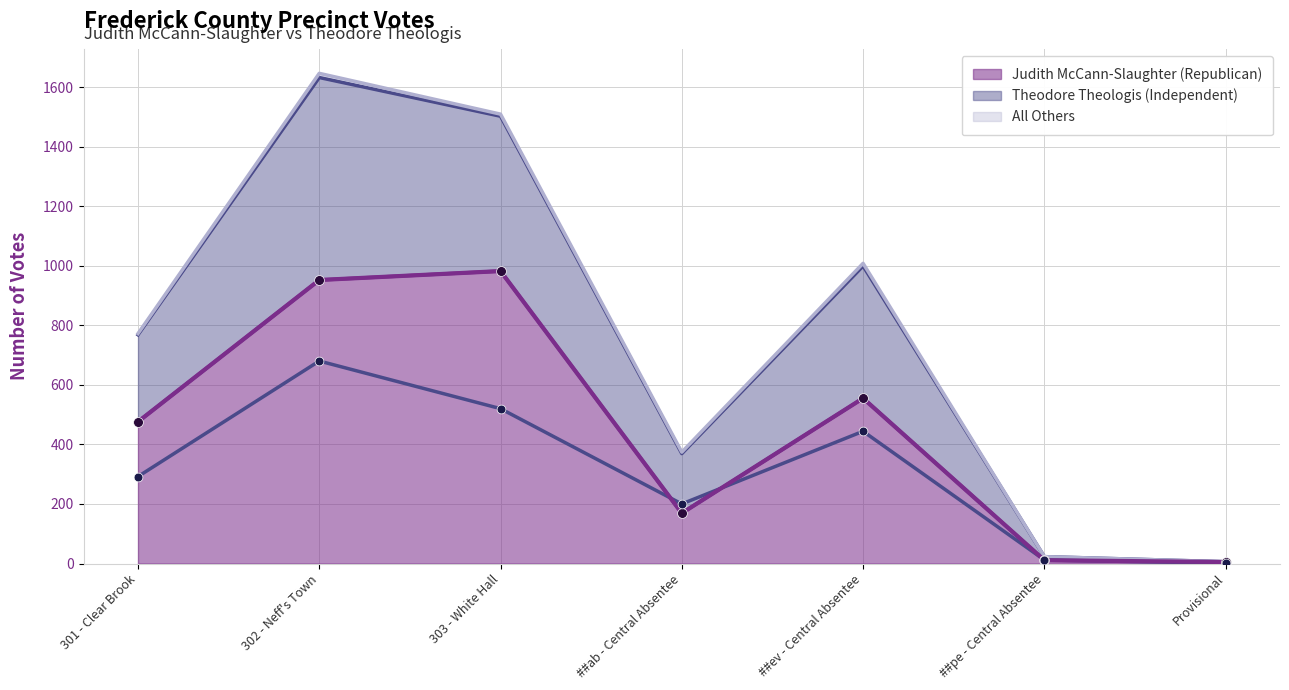

Which series has the widest spread of Y values?

Judith McCann-Slaughter (Republican)